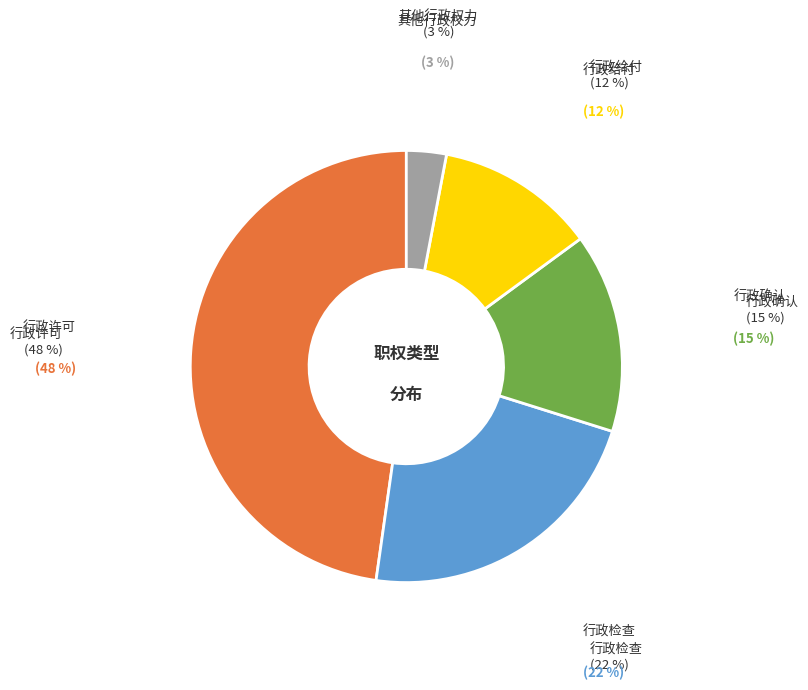

Does 行政给付 account for over 50% of the chart?

No